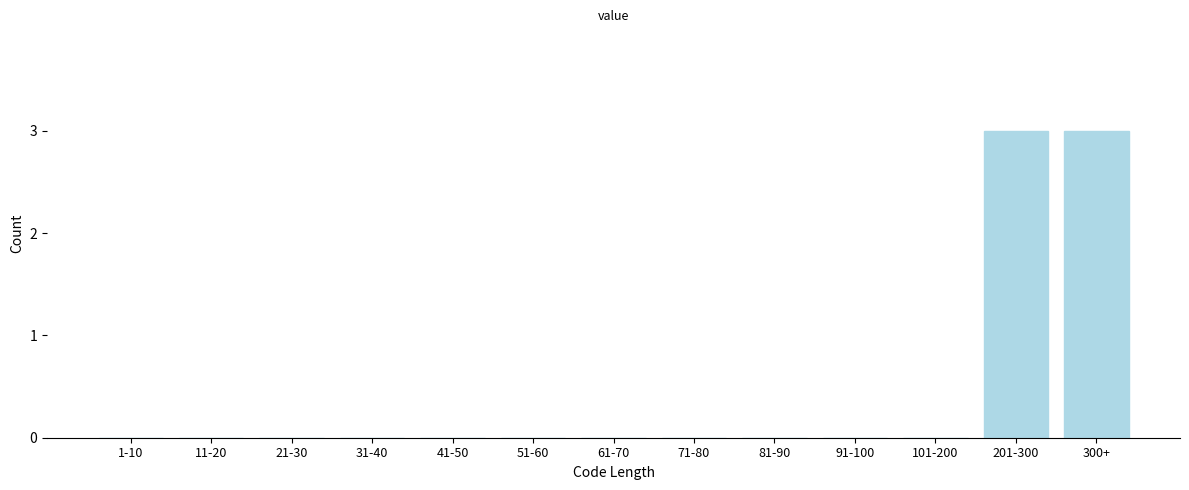

Reading left to right, extract all data points from this chart.

1-10=0	11-20=0	21-30=0	31-40=0	41-50=0	51-60=0	61-70=0	71-80=0	81-90=0	91-100=0	101-200=0	201-300=3	300+=3